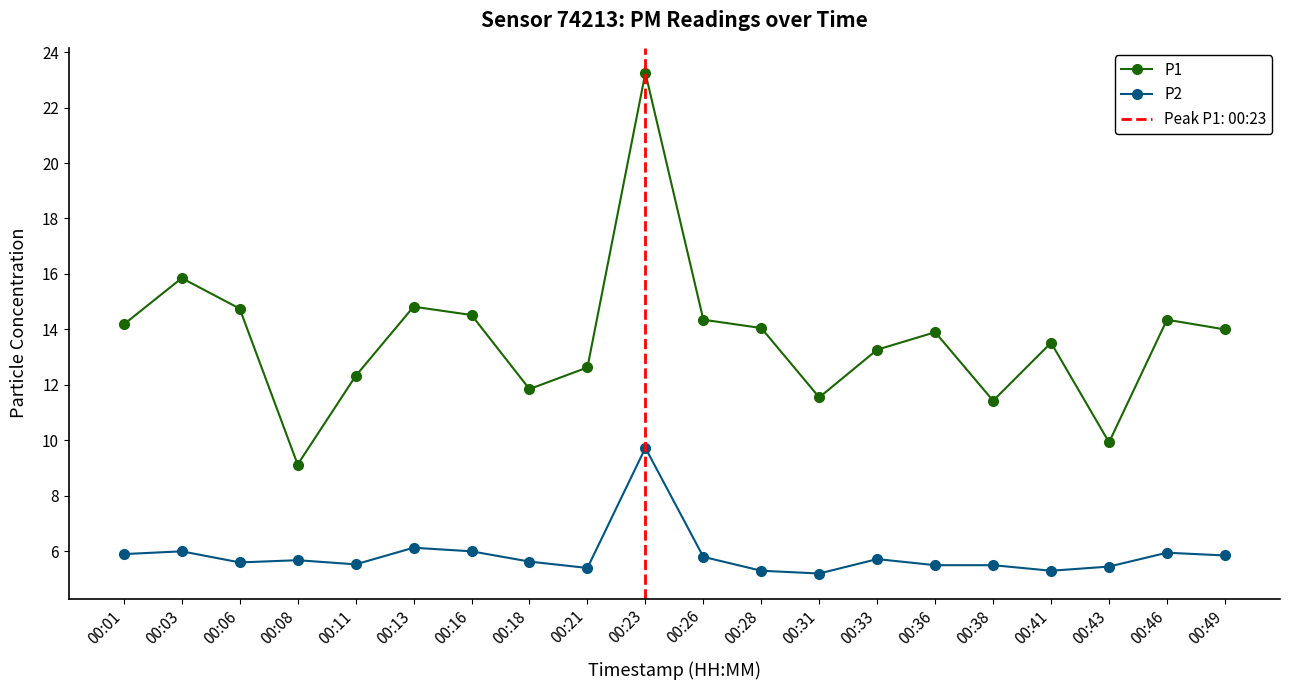

Reading right to left, what are all the values shown in this chart?

P1: 14.0	14.3	9.9	13.5	11.4	13.9	13.3	11.6	14.1	14.3	23.2	12.6	11.8	14.5	14.8	12.3	9.1	14.8	15.8	14.2
P2: 5.8	6.0	5.5	5.3	5.5	5.5	5.7	5.2	5.3	5.8	9.7	5.4	5.6	6.0	6.1	5.5	5.7	5.6	6.0	5.9